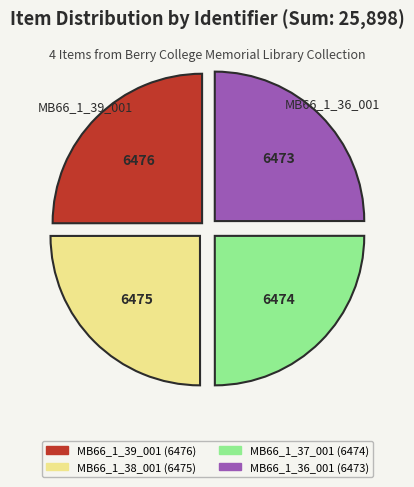

Does MB66_1_39_001 represent more than half of the total?

No